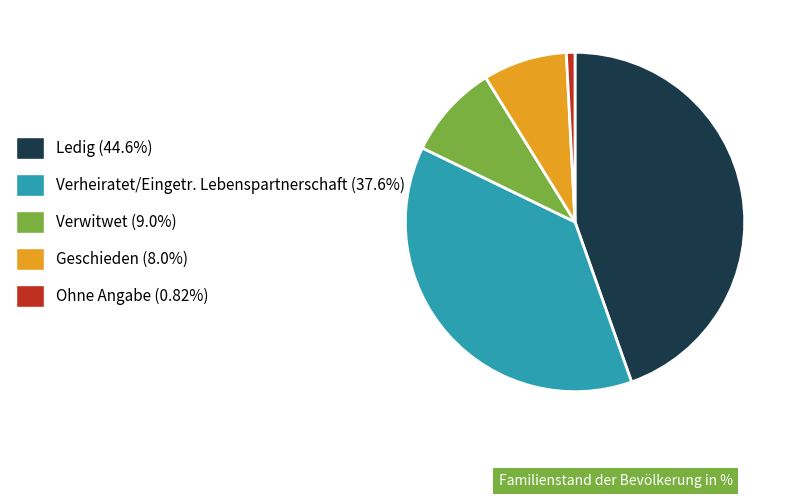

Combined, do Verheiratet/Eingetr. Lebenspartnerschaft and Ohne Angabe account for over 50%?

No